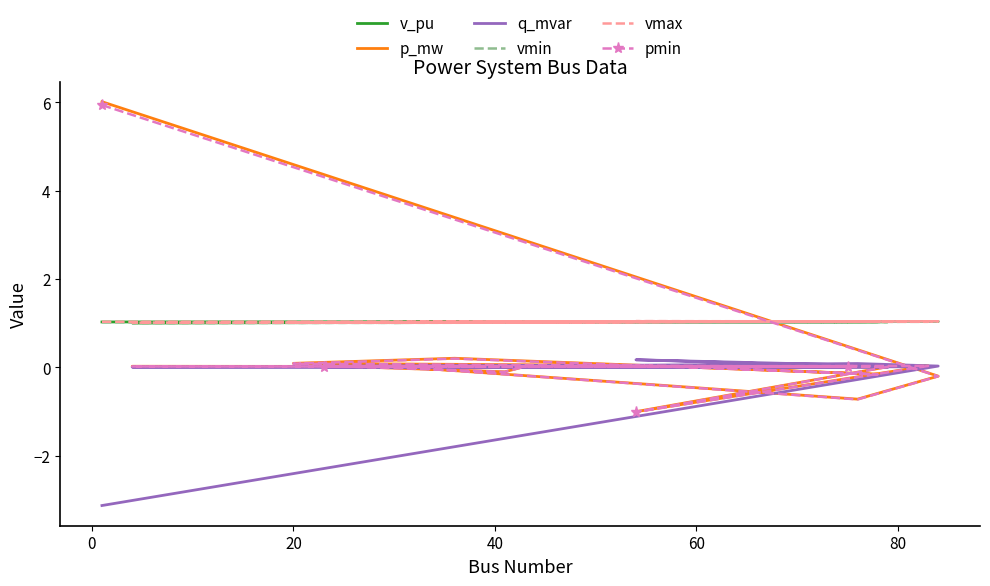

Reading right to left, what are all the values shown in this chart?

v_pu: 1.0	1.0	1.0	1.0	1.0	1.0	1.0	1.0	1.0	1.0	1.0	1.0	1.0	1.0	1.0	1.0	1.0	1.0	1.0	1.0
p_mw: 0.0	0.0	0.0	0.0	-1.0	0.0	0.0	-0.1	0.0	0.0	0.1	0.2	-0.2	0.0	0.0	0.0	0.0	-0.7	-0.2	6.0
q_mvar: 0.0	0.0	0.0	0.0	0.2	0.0	0.0	0.0	0.0	0.0	0.0	0.0	0.0	0.0	0.0	0.0	0.0	0.1	0.0	-3.1
vmin: 1.0	1.0	1.0	1.0	1.0	1.0	1.0	1.0	1.0	1.0	1.0	1.0	1.0	1.0	1.0	1.0	1.0	1.0	1.0	1.0
vmax: 1.0	1.0	1.0	1.0	1.0	1.0	1.0	1.0	1.0	1.0	1.0	1.0	1.0	1.0	1.0	1.0	1.0	1.0	1.0	1.0
pmin: 0.0	0.0	0.0	0.0	-1.0	0.0	0.0	-0.1	0.0	0.0	0.1	0.2	-0.2	0.0	0.0	0.0	0.0	-0.7	-0.2	5.9